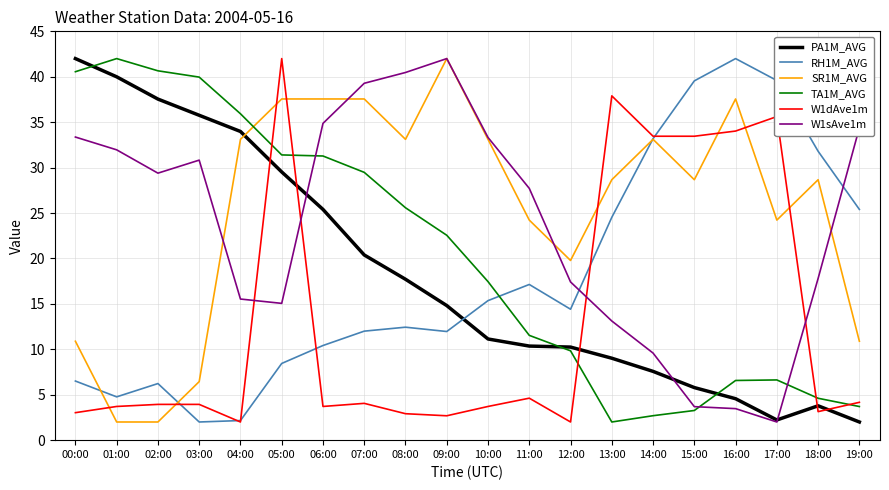

What is the sum of the PA1M_AVG values at 04:00 and 06:00?

59.4